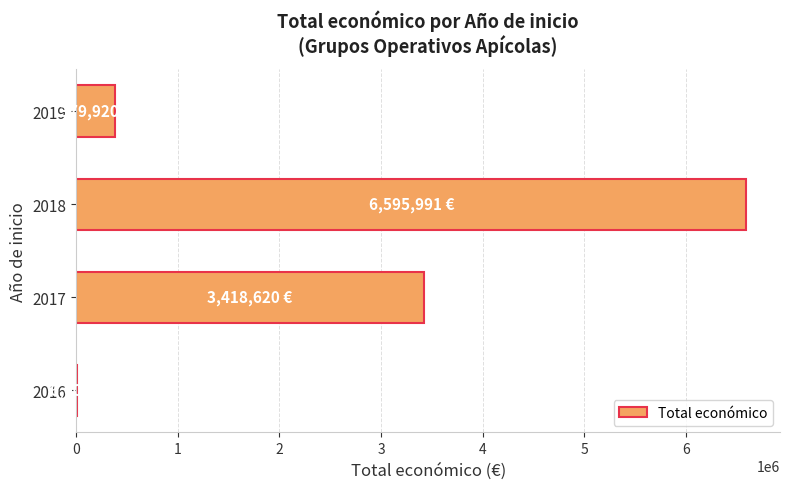

What is the ratio of the value at 2018 to the value at 2019?

17.4